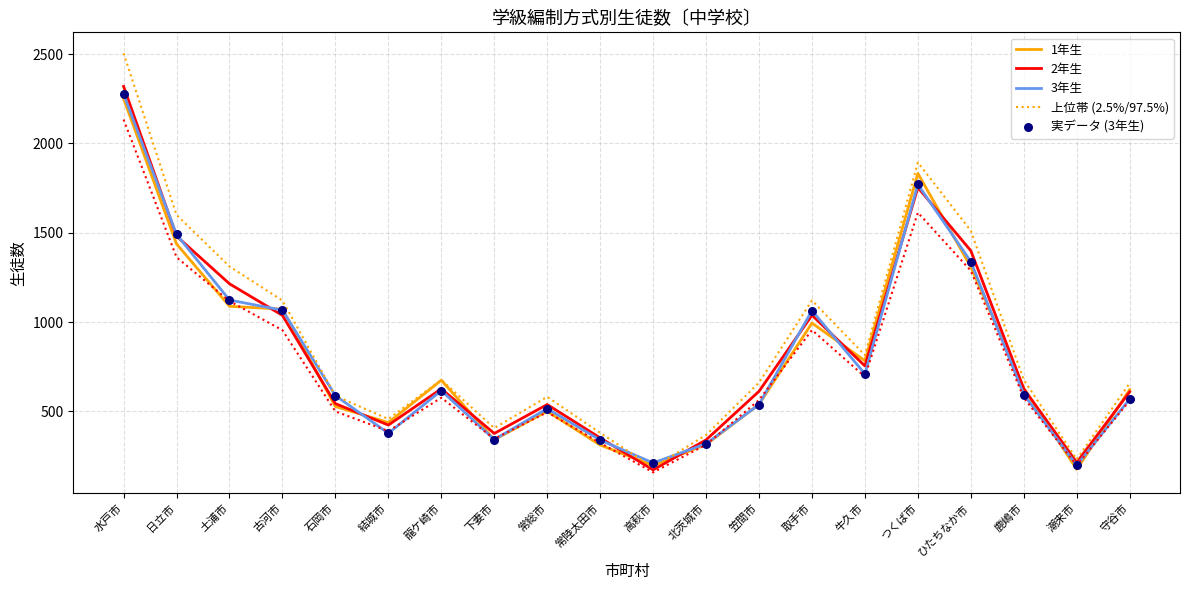

At which category is the sum across all series the highest?

水戸市